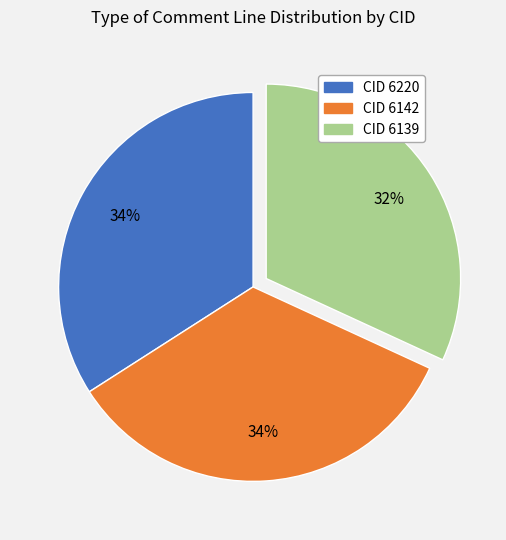

Does any single category account for the majority?

No